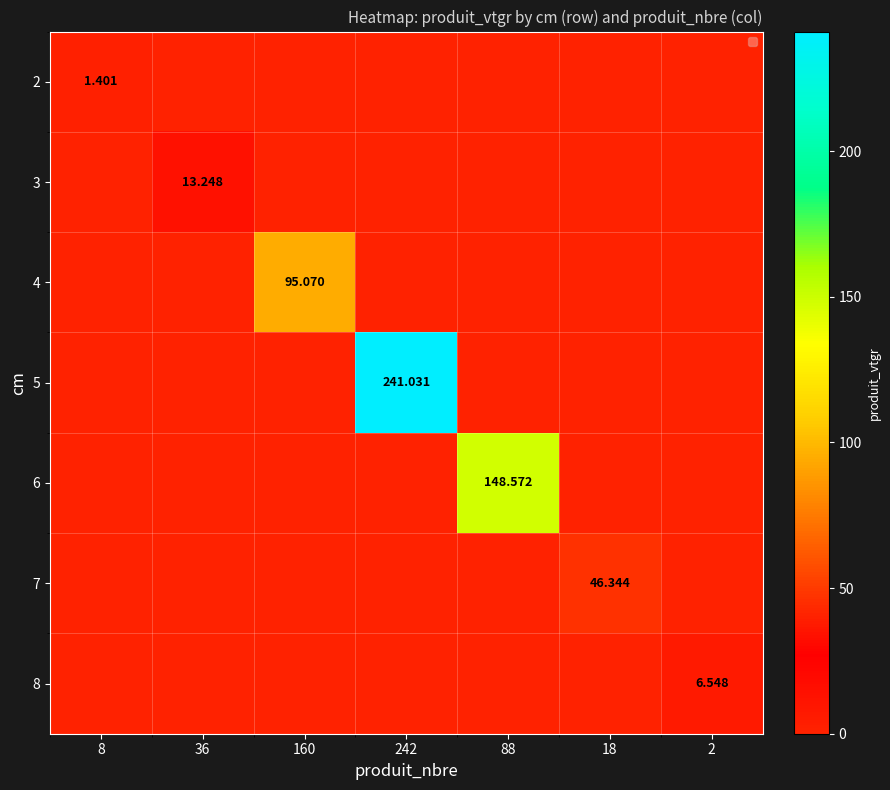

At how many categories does at least one series exceed 23?

4